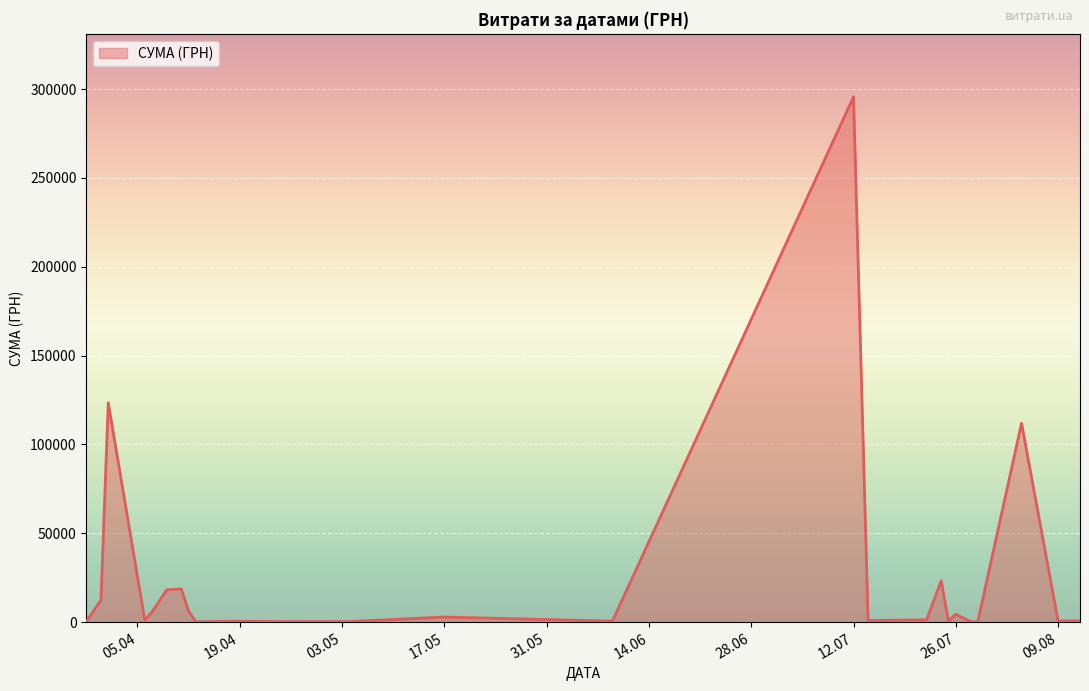

How many lines are shown in the chart?

1